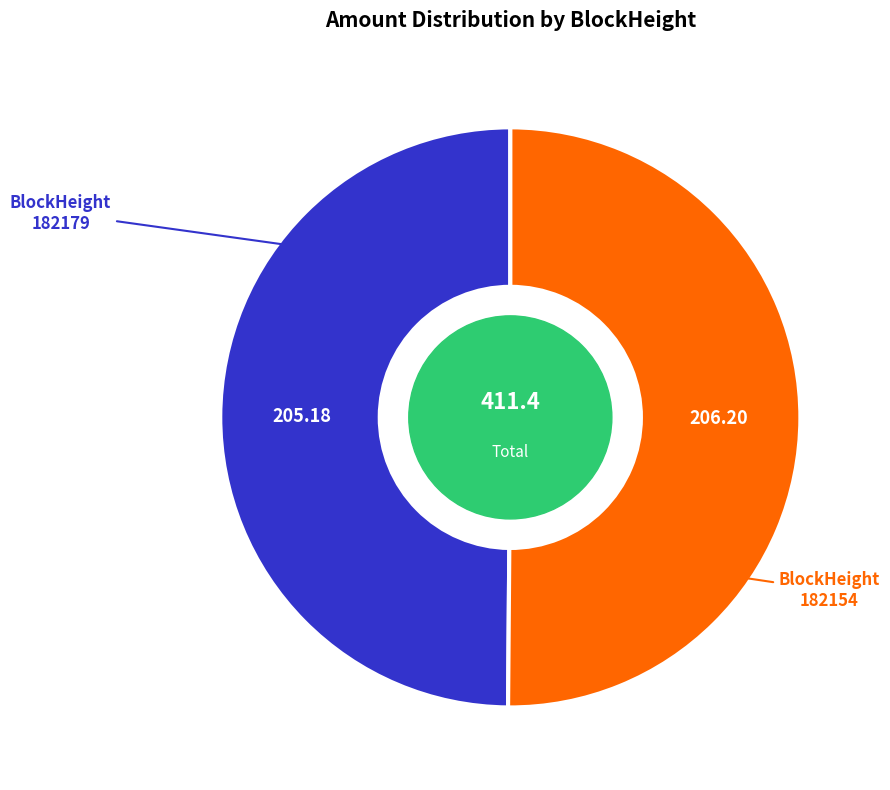

Approximately how many times larger is the value at 182154 compared to 182179?

1.0